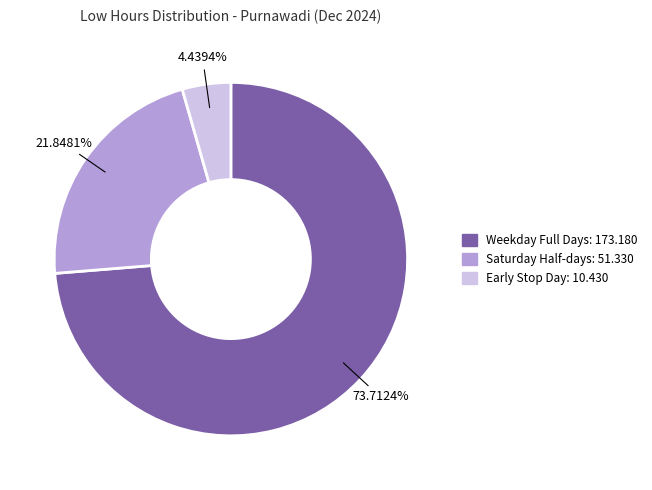

Is there any slice that represents more than half of the pie?

Yes